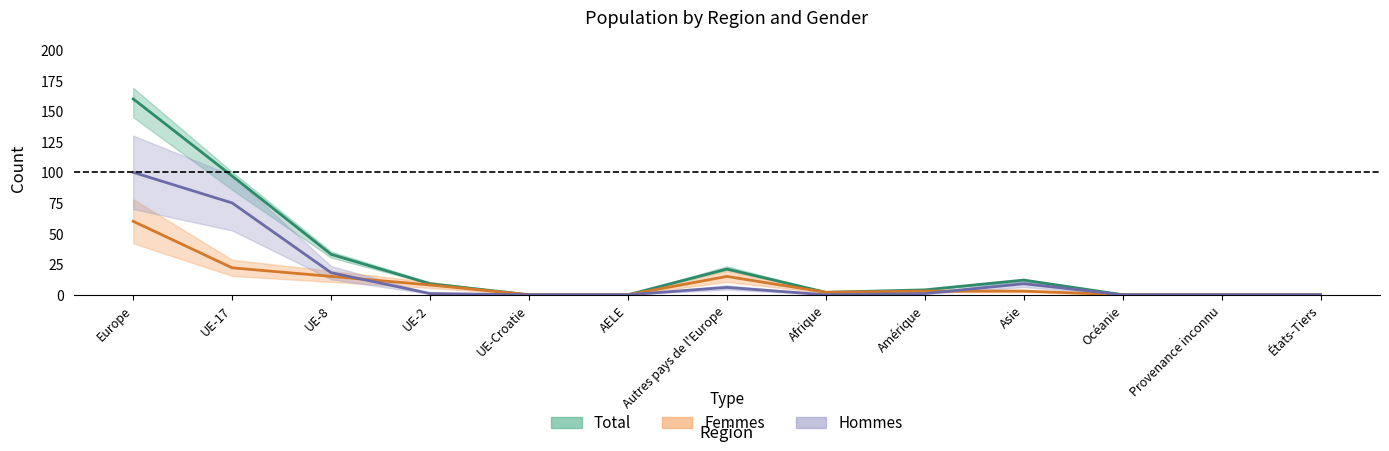

How many distinct data groups are displayed?

3